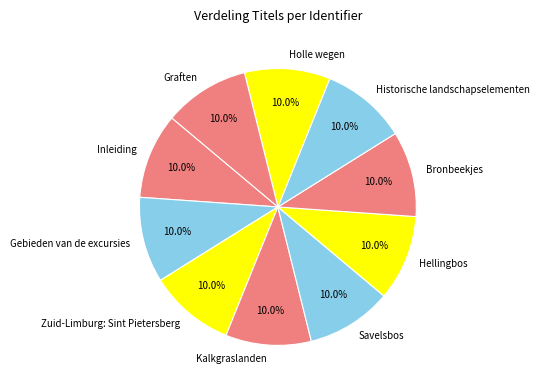

Does any single category account for the majority?

No